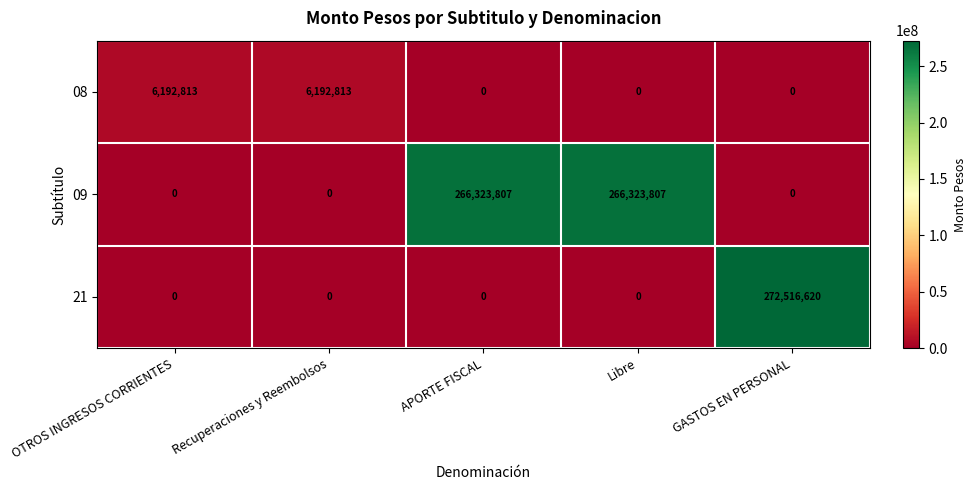

What is the maximum value shown in the chart?

272516620